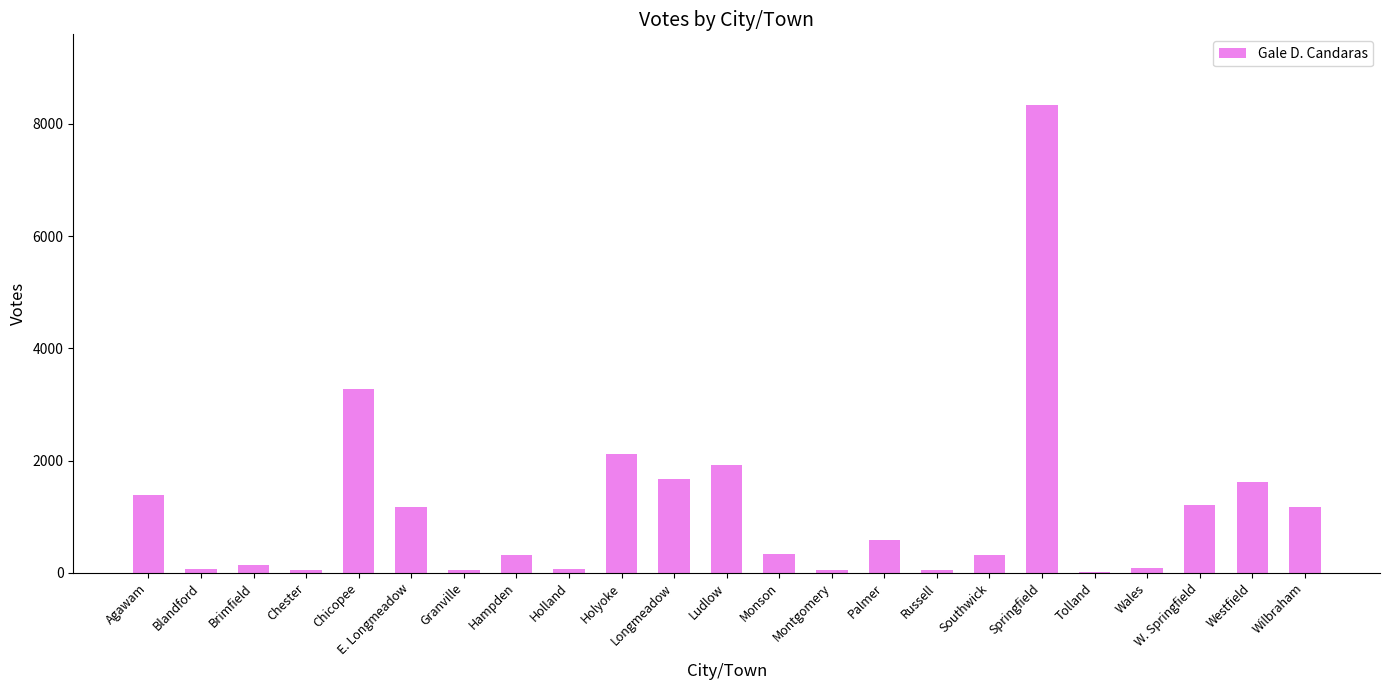

Count the number of data series in this chart.

1